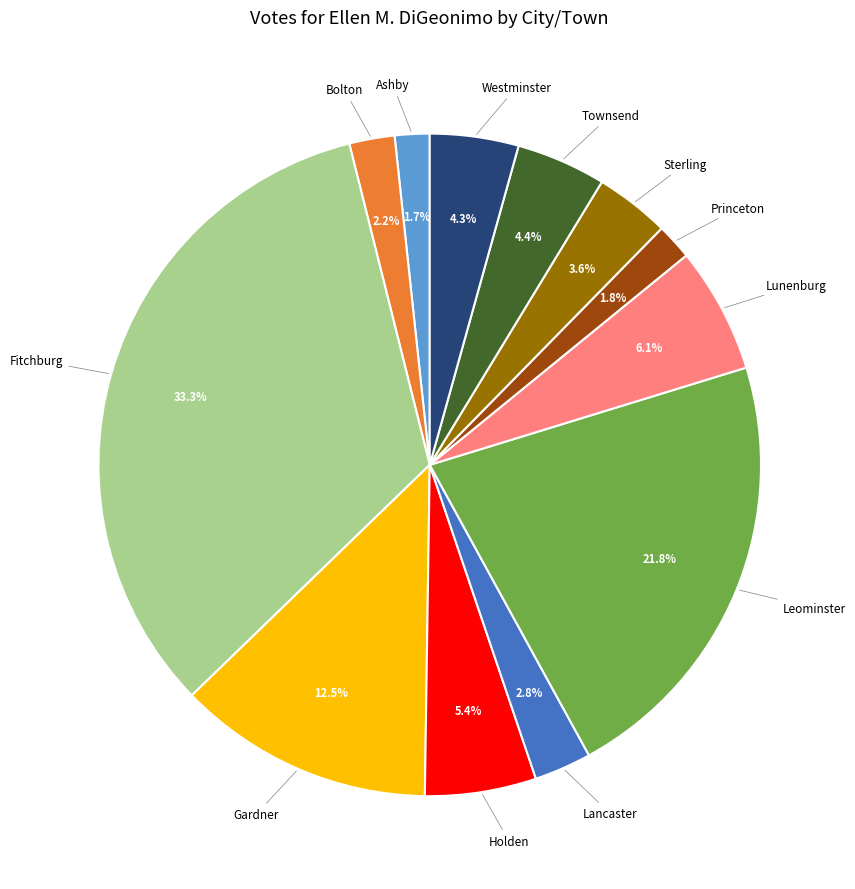

Is there a majority slice in this chart?

No